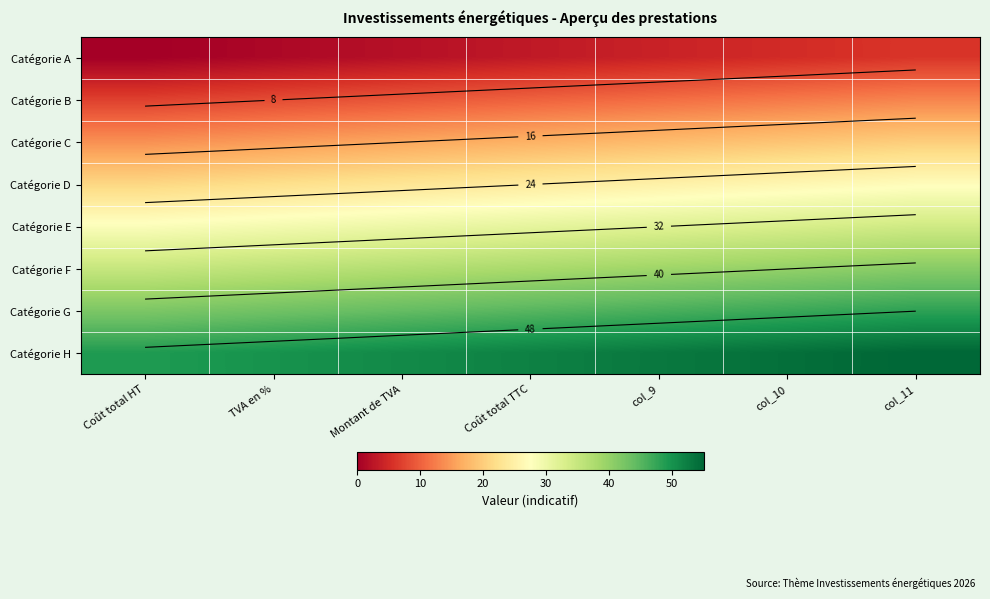

At col_10, list the series in order from largest to smallest.

Catégorie H, Catégorie G, Catégorie F, Catégorie E, Catégorie D, Catégorie C, Catégorie B, Catégorie A